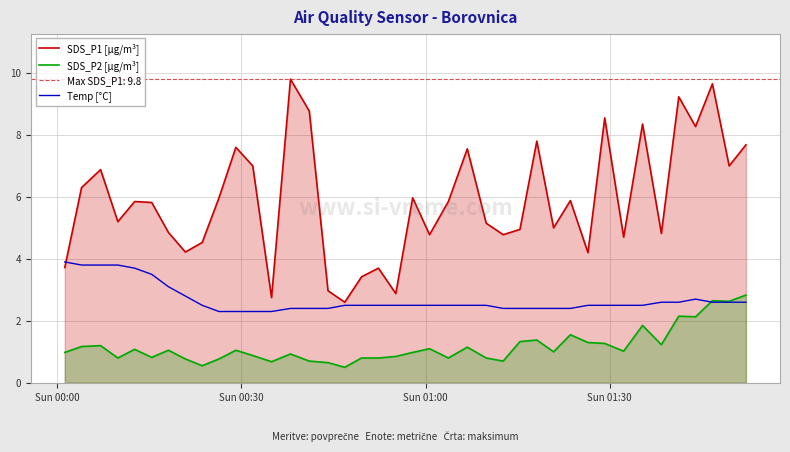

Rank the series by their maximum value, from highest to lowest.

SDS_P1 [µg/m³], Temp [°C], SDS_P2 [µg/m³]